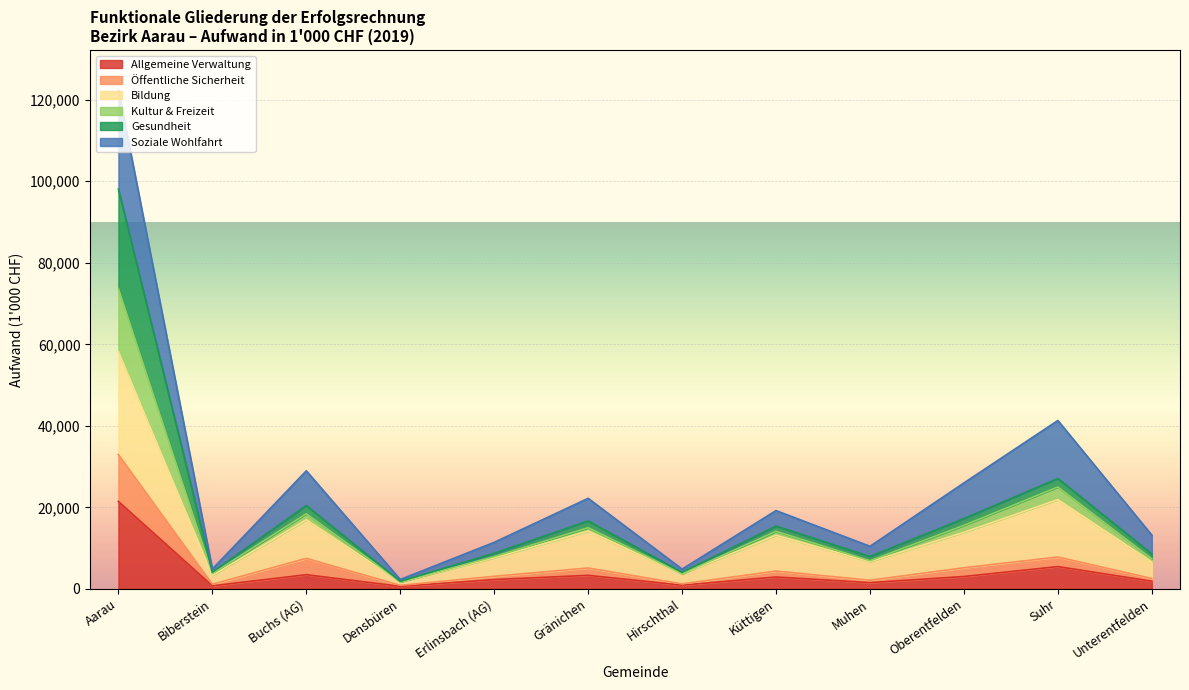

True or false: Allgemeine Verwaltung and Kultur & Freizeit cross at least once.

False